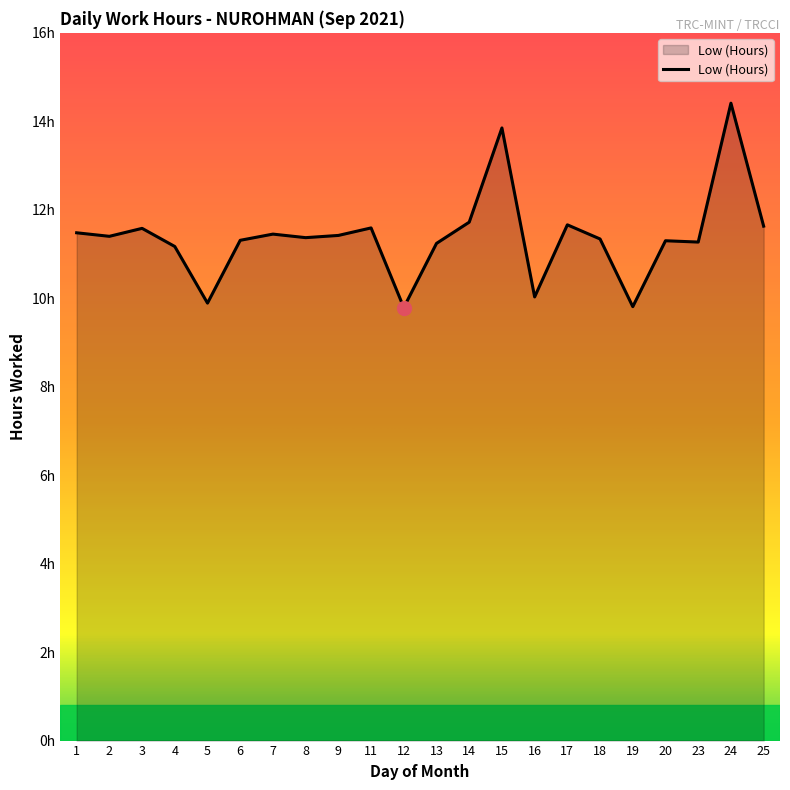

Reading right to left, what are all the values shown in this chart?

25=11.6	24=14.4	23=11.3	20=11.3	19=9.8	18=11.3	17=11.7	16=10.0	15=13.8	14=11.7	13=11.2	12=9.8	11=11.6	9=11.4	8=11.4	7=11.4	6=11.3	5=9.9	4=11.2	3=11.6	2=11.4	1=11.5